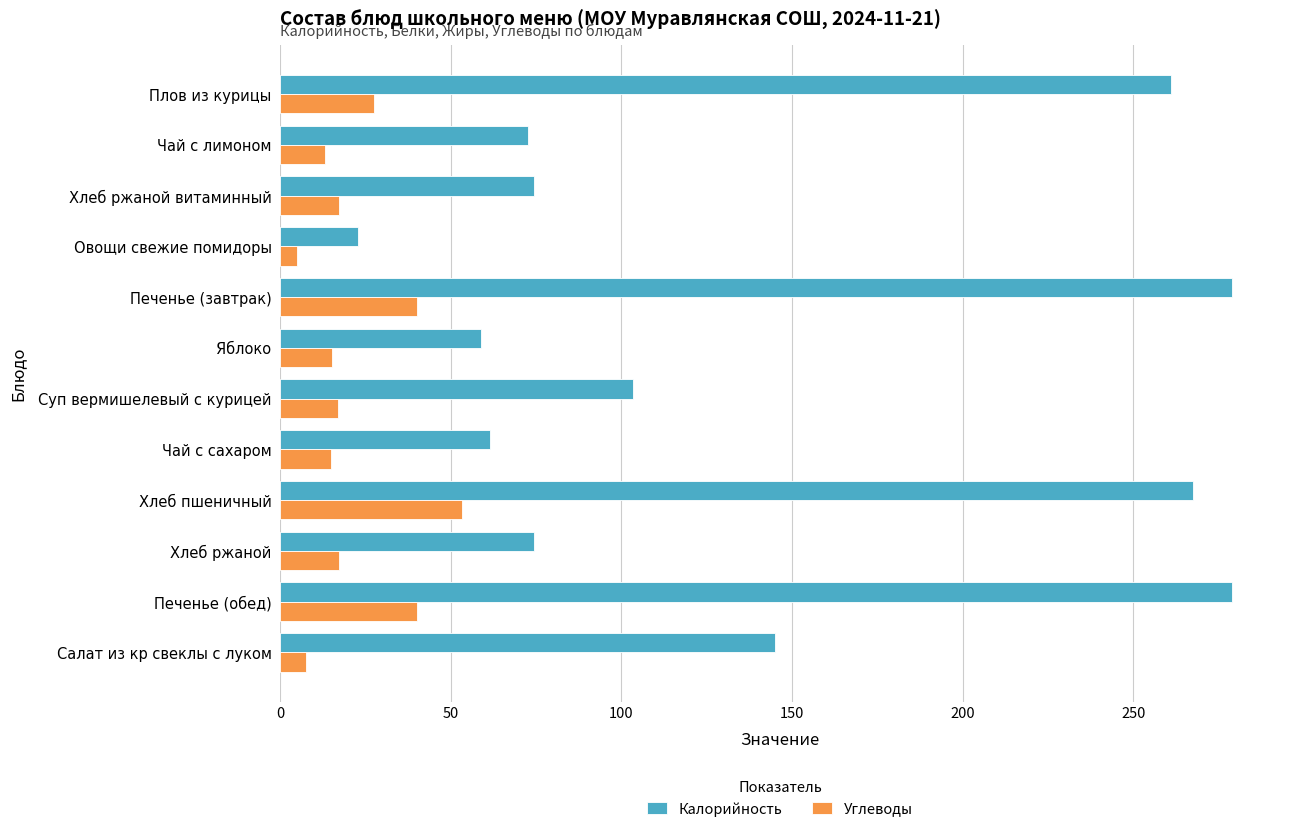

At Яблоко, list the series in order from smallest to largest.

Углеводы, Калорийность